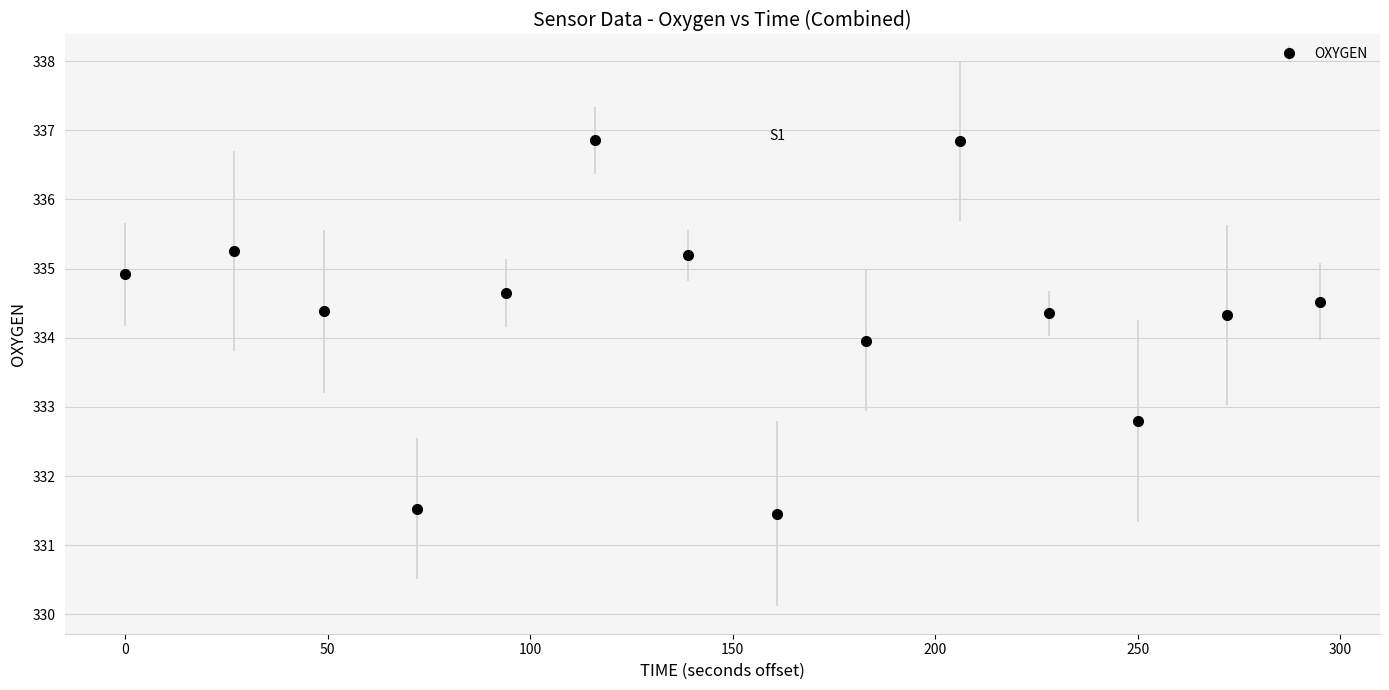

What is the minimum value shown in the chart?

331.5